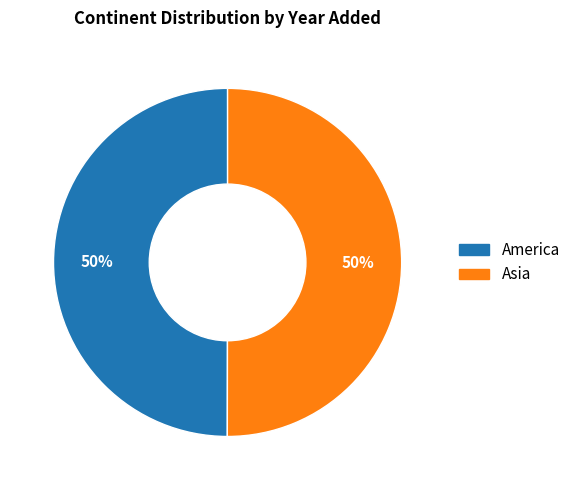

What is the ratio of the value at Asia to the value at America?

1.0